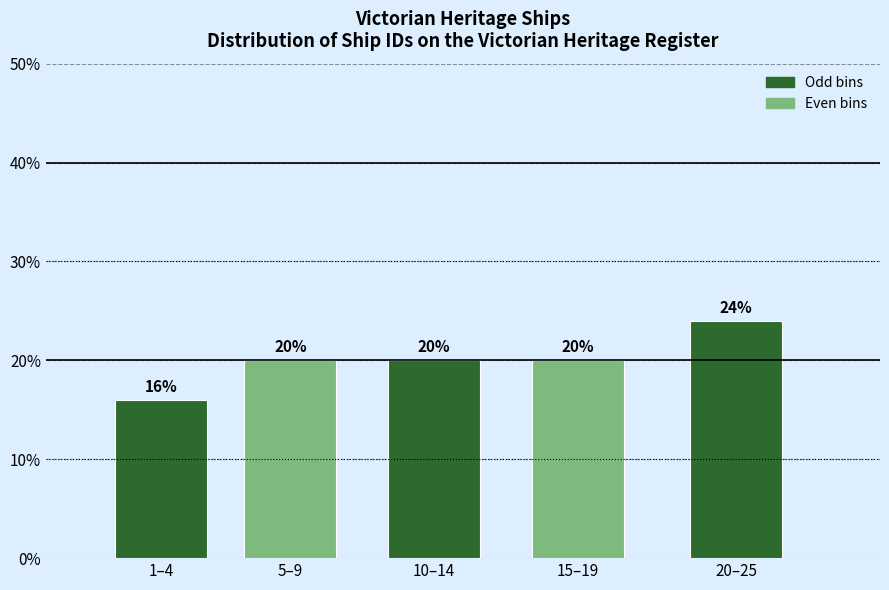

Reading left to right, list all the values displayed in this chart.

16	20	20	20	24